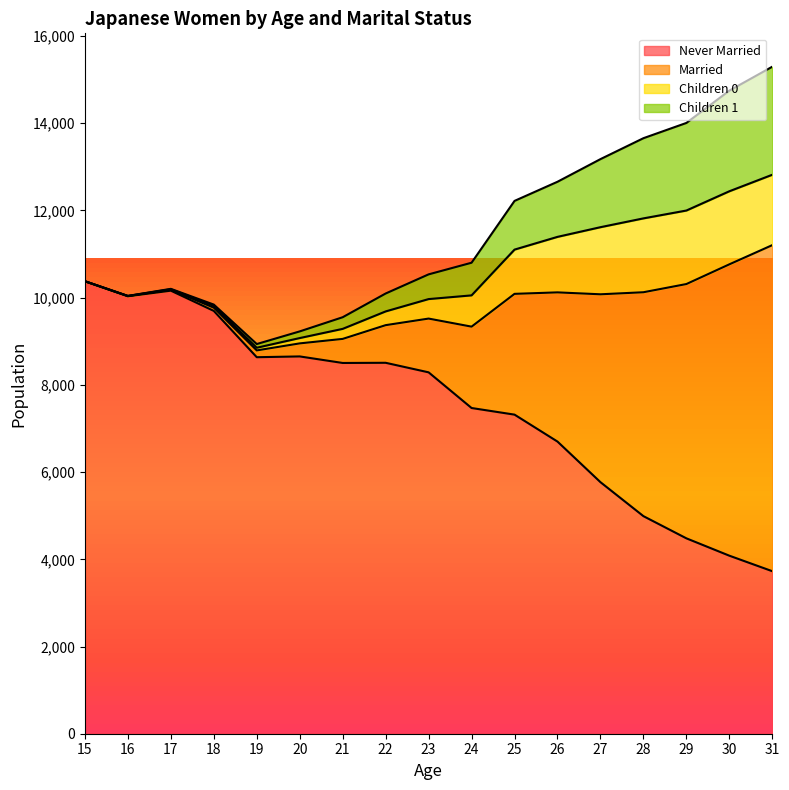

How many distinct data groups are displayed?

4